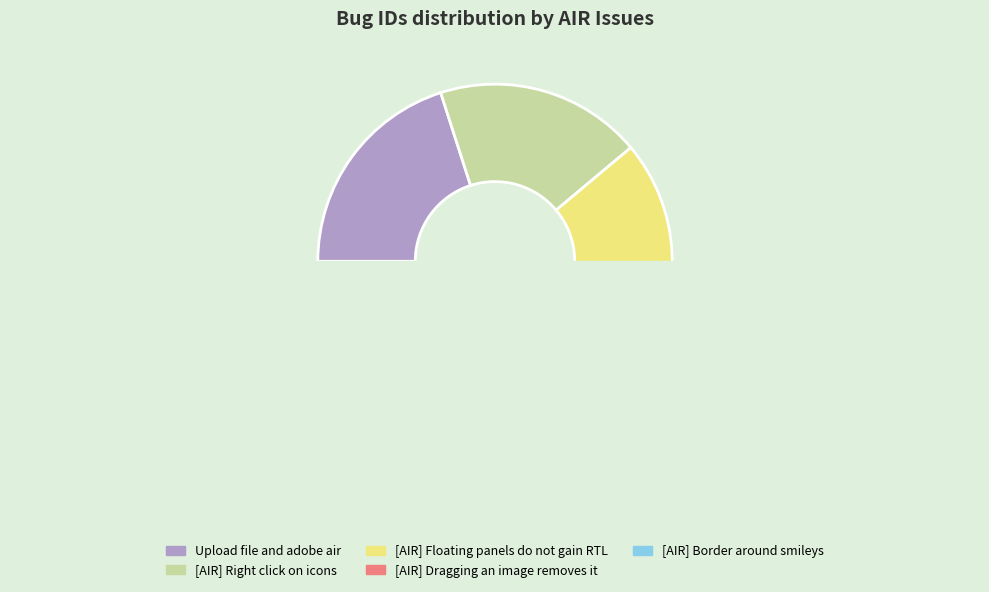

Combined, do [AIR] Dragging an image removes it and [AIR] Border around smileys account for over 50%?

No